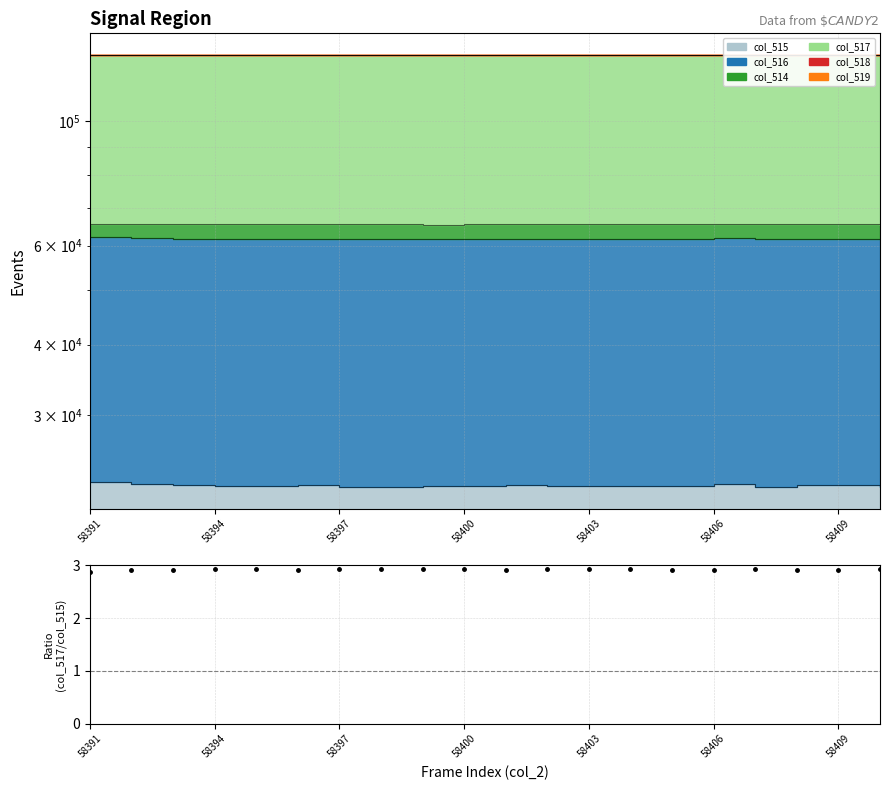

At which category does the chart reach its minimum across all series?

58391